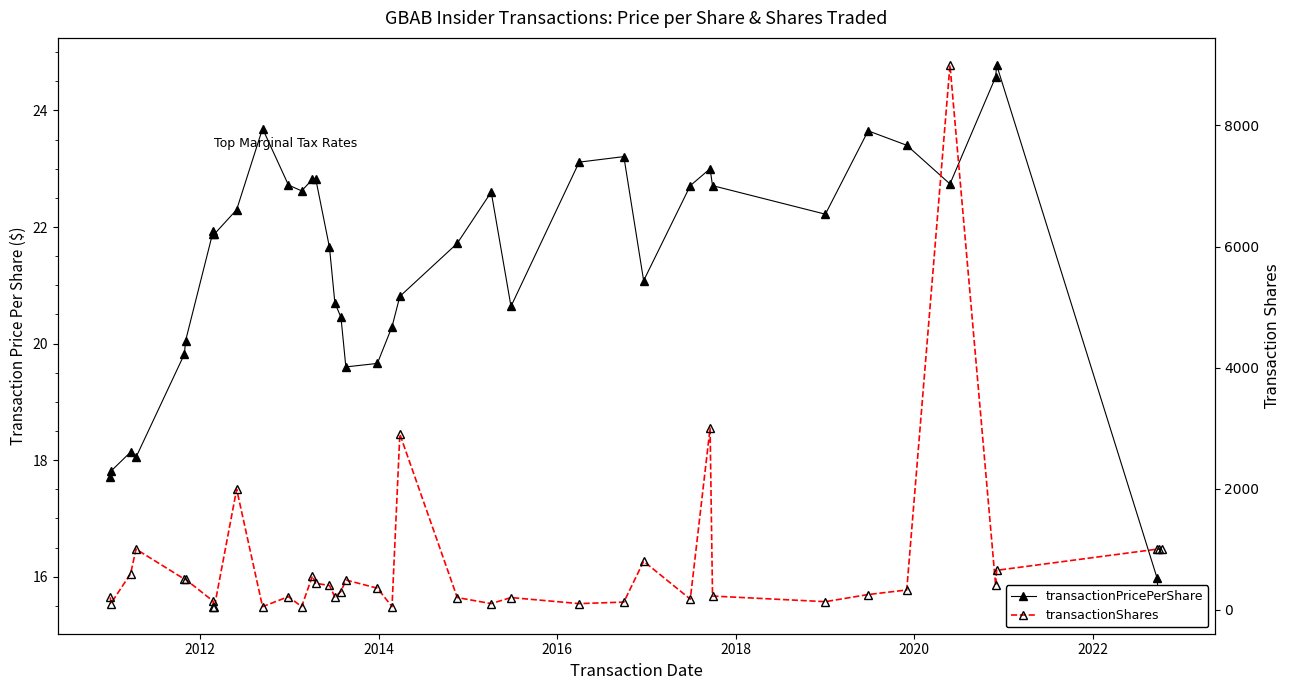

What is the average value of the transactionShares series?

745.6